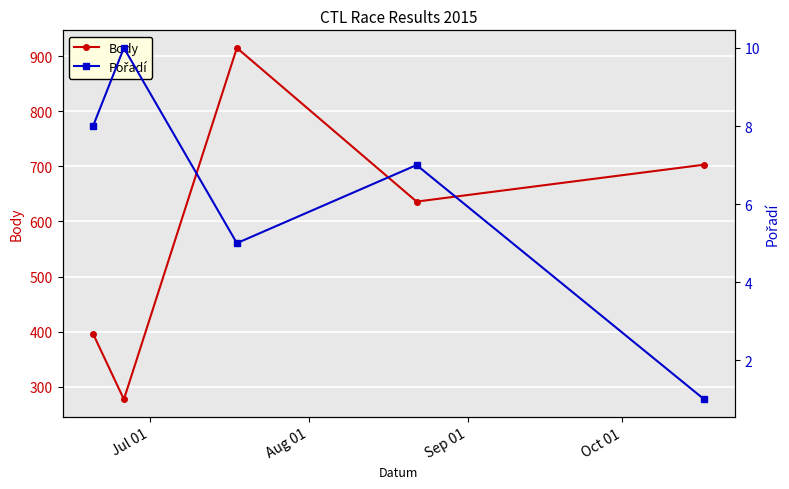

What is the value of the Body point at the 5th from the left?

703